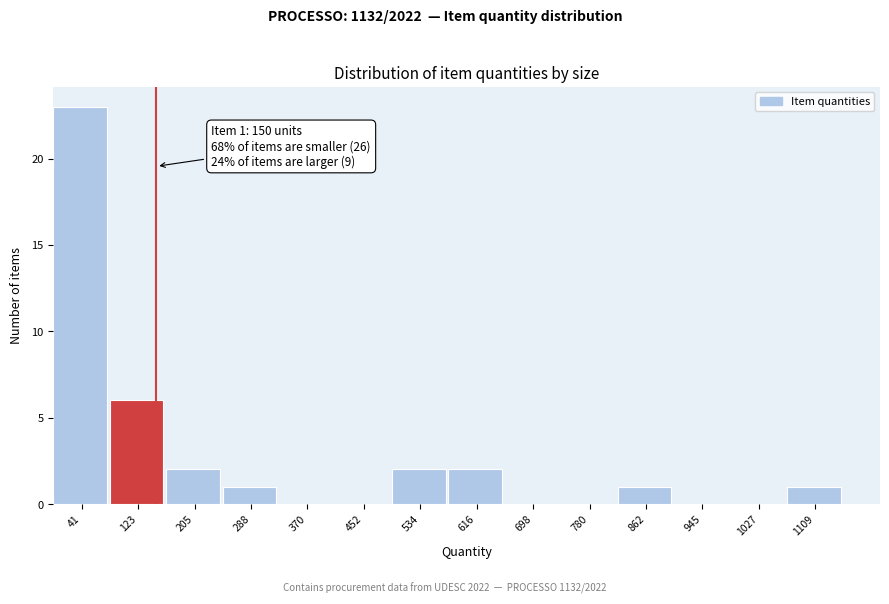

Which range on the x-axis has the tallest bar?

0 to 80